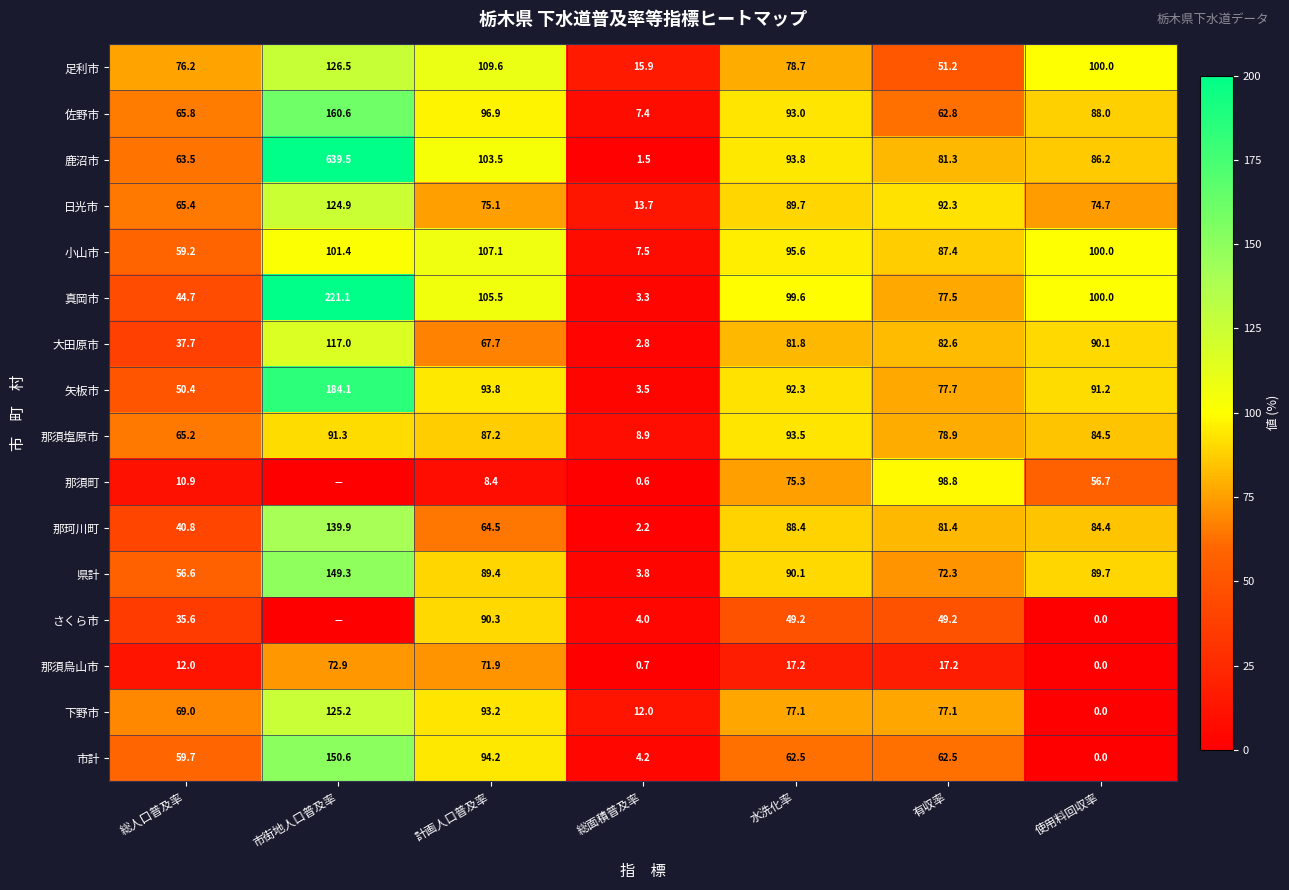

What is the difference between the maximum and minimum values in the 鹿沼市 series?

638.0